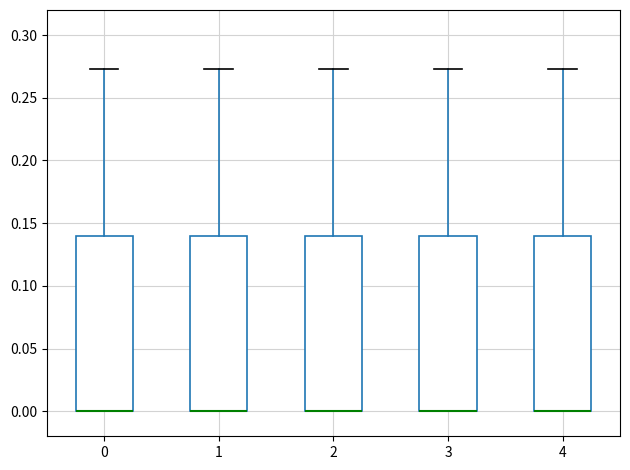

Reading left to right, read every box against the y-axis: the position of its median line, the range the box covers, and the ends of its whiskers. The values are not printed on the chart, so give them approximately, as read against the axis.

0: median 0.000 (drawn on the box's lower edge), box 0.000 to 0.140, whiskers 0.000 to 0.275
1: median 0.000 (drawn on the box's lower edge), box 0.000 to 0.140, whiskers 0.000 to 0.275
2: median 0.000 (drawn on the box's lower edge), box 0.000 to 0.140, whiskers 0.000 to 0.275
3: median 0.000 (drawn on the box's lower edge), box 0.000 to 0.140, whiskers 0.000 to 0.275
4: median 0.000 (drawn on the box's lower edge), box 0.000 to 0.140, whiskers 0.000 to 0.275